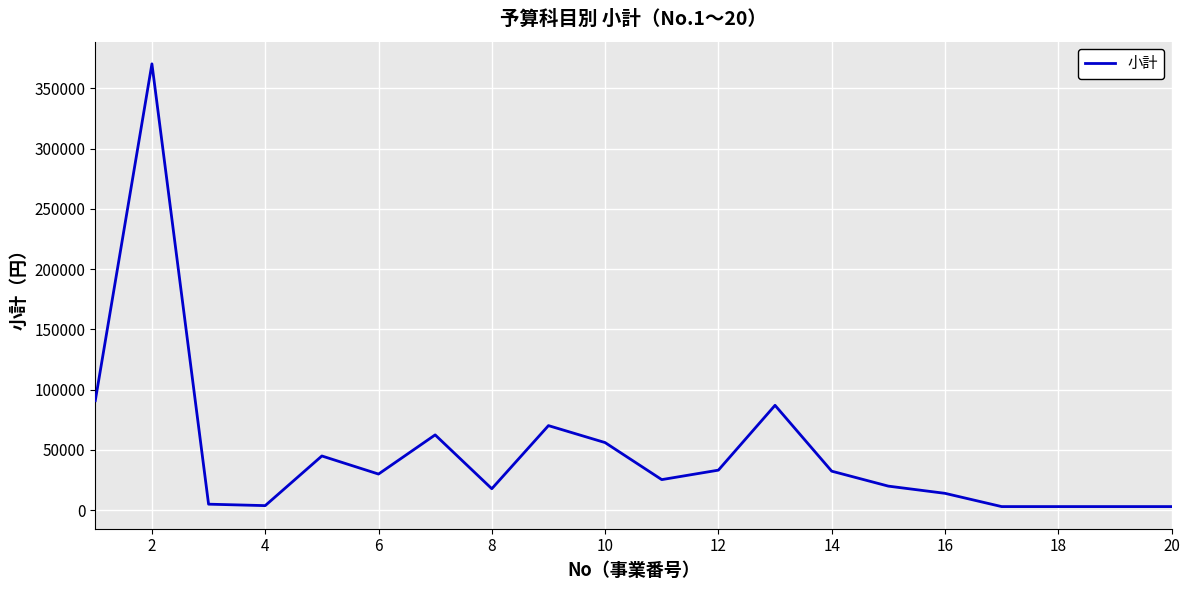

What is the difference between the maximum and minimum values?

367440